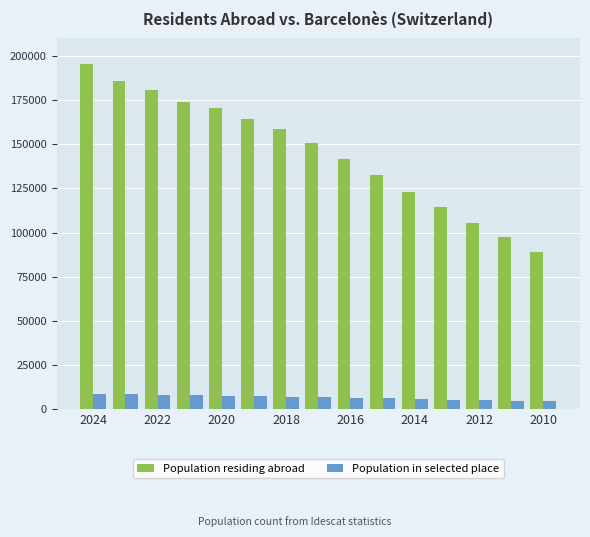

Which series has the largest total across all categories?

Population residing abroad